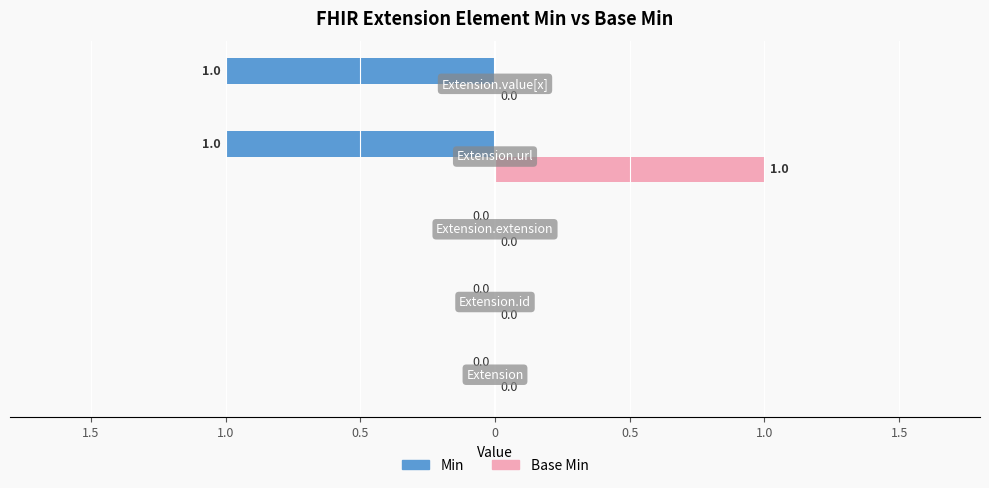

Which series has the widest spread of values?

Min